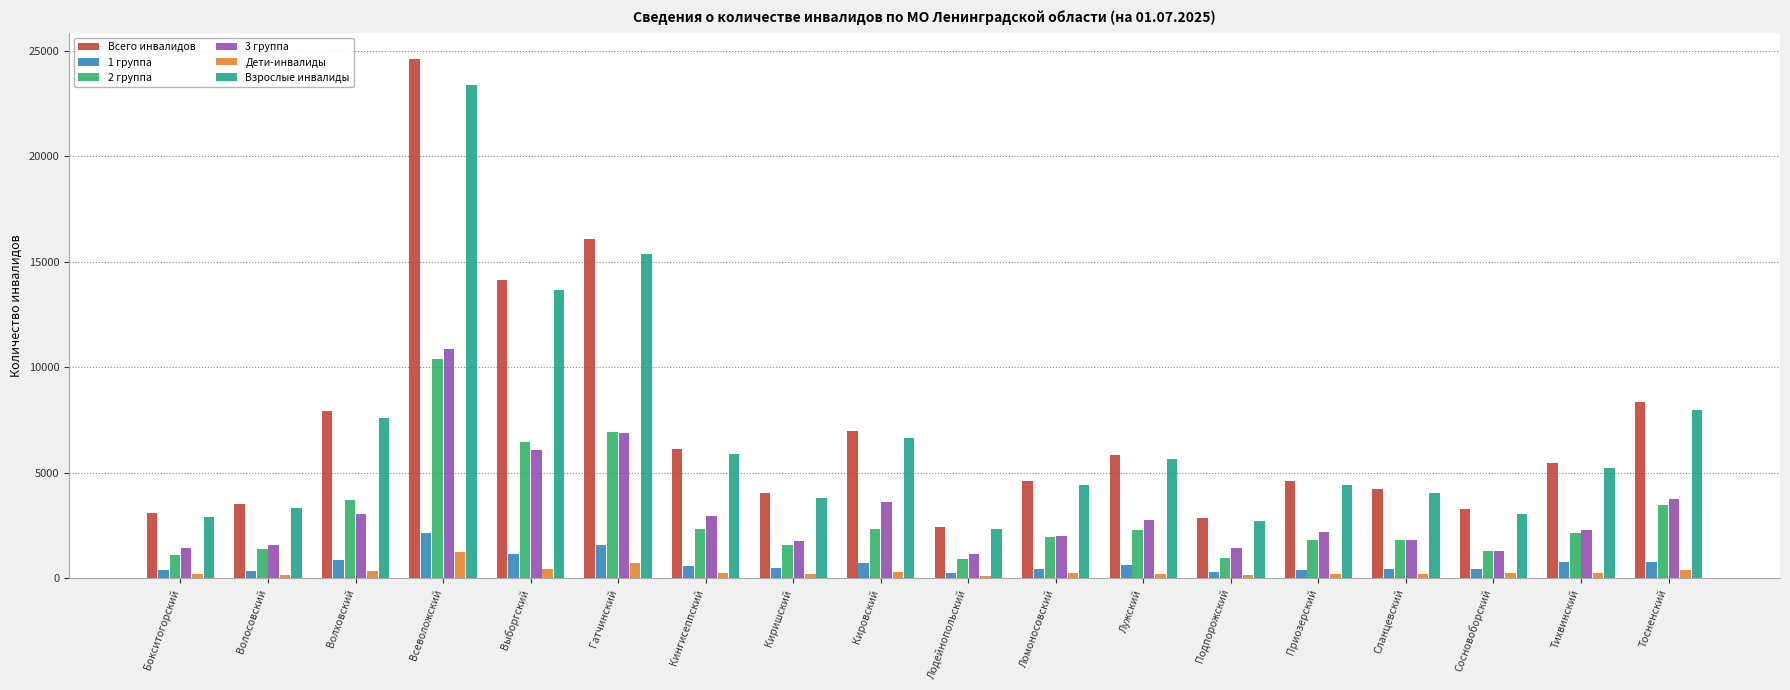

At which label is Взрослые инвалиды closest to 12860?

Выборгский